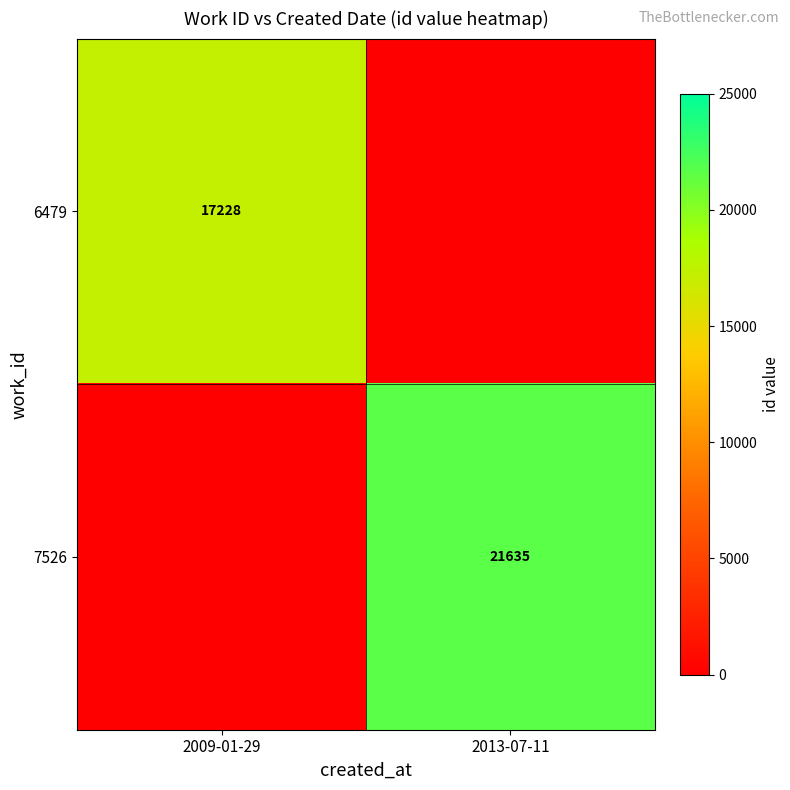

The 6479 series shows 17228 at 2009-01-29. True or false?

True